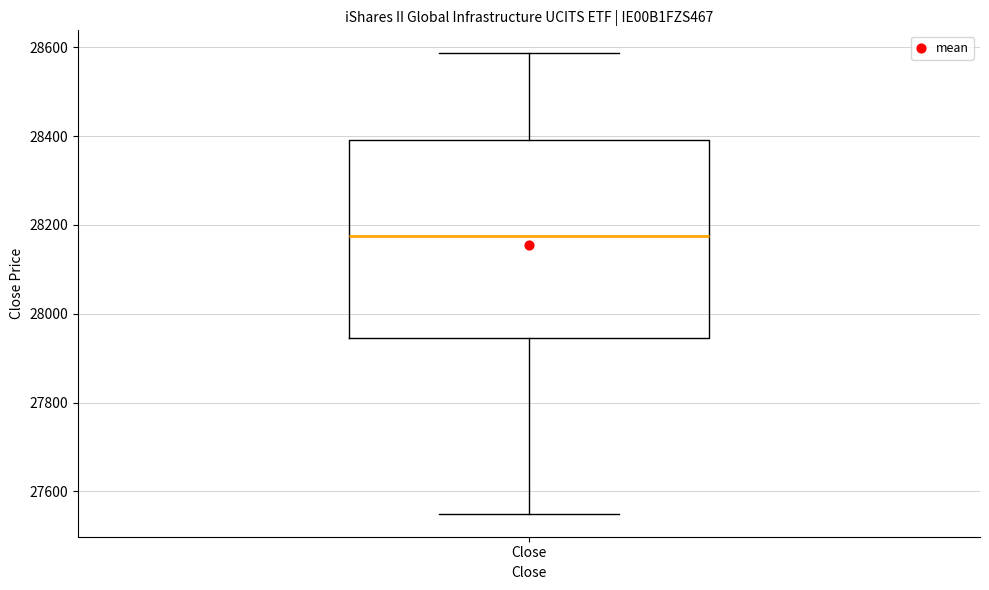

Read this box plot against the y-axis: the position of the median line, the range covered by the box, and the ends of both whiskers. The values are not printed on the chart, so give them approximately, as read against the axis.

median 28180, box 27940 to 28400, whiskers 27560 to 28580